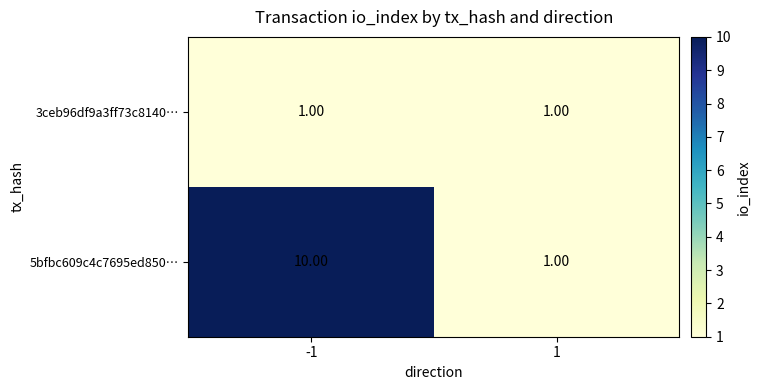

What is the difference between the highest and lowest values at -1?

9